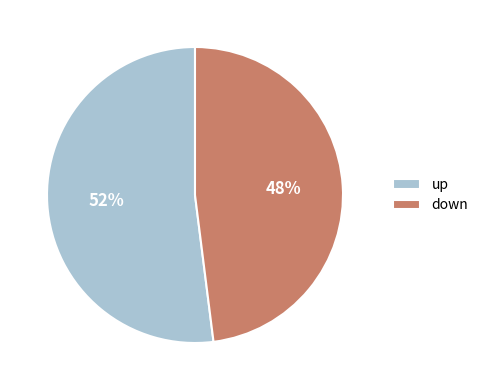

Which category has the smallest portion of the pie?

down